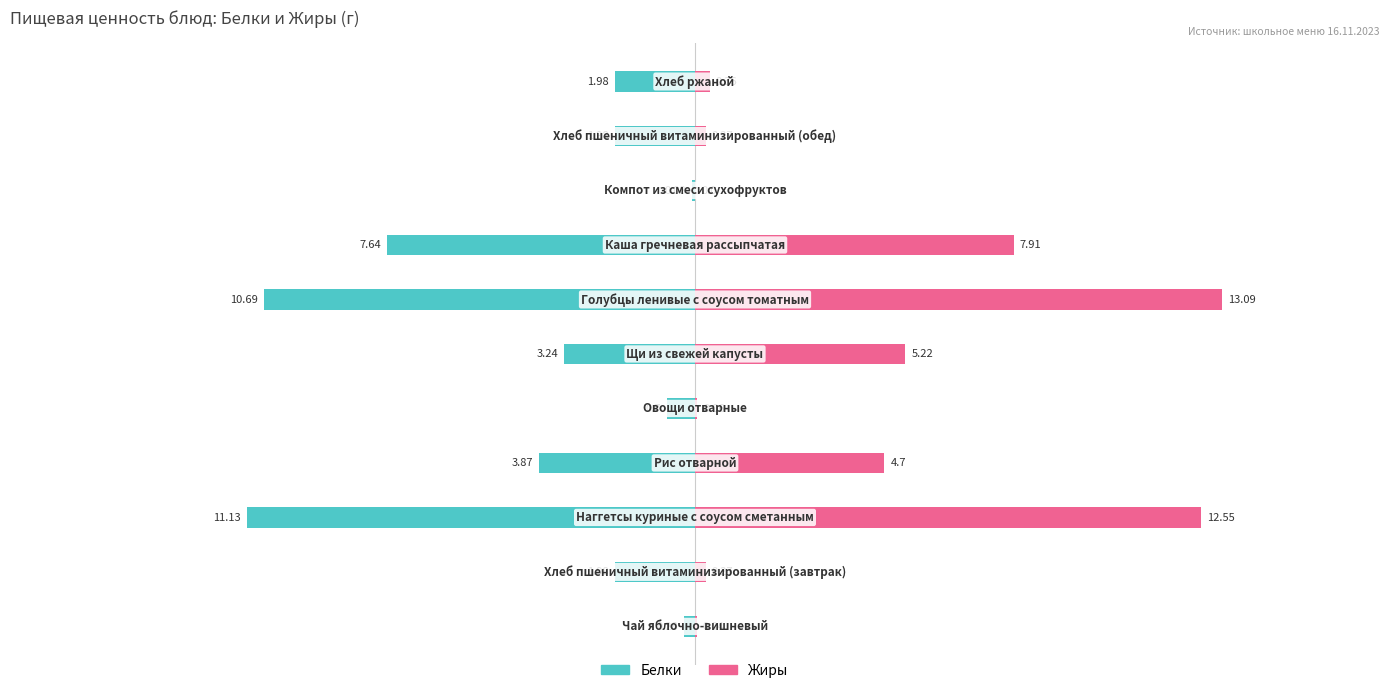

Count the number of categories in the chart.

11